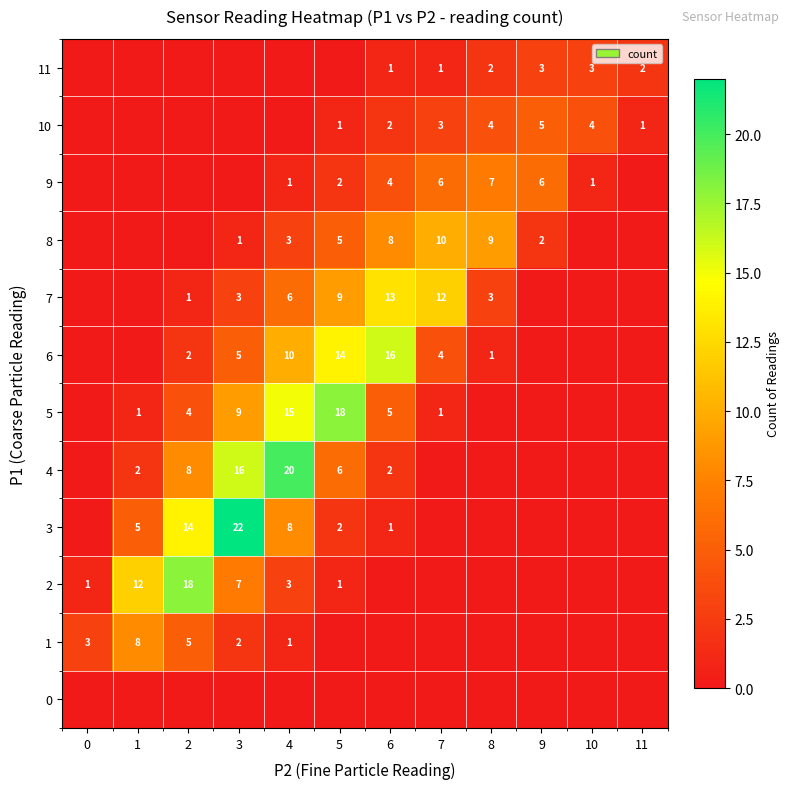

Is it true that 9 equals 11 at 8?

False